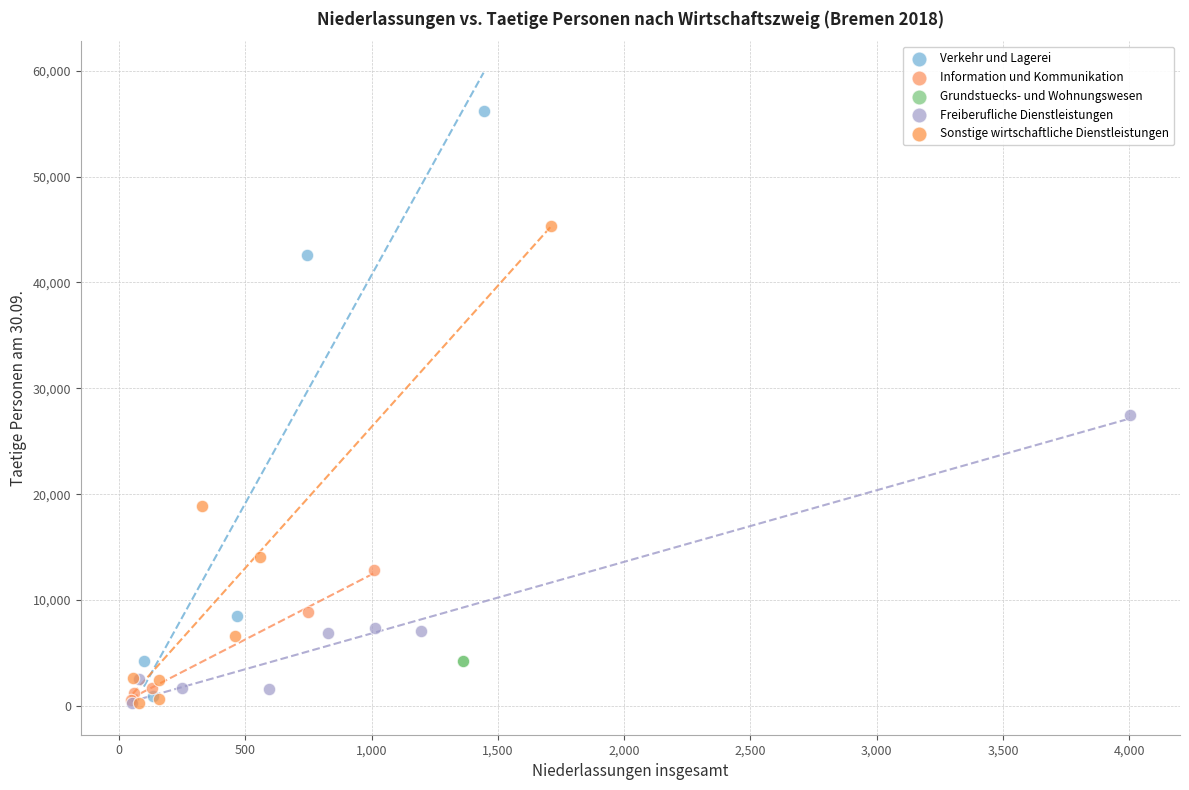

What are all the series names shown in the legend?

Verkehr und Lagerei, Information und Kommunikation, Grundstuecks- und Wohnungswesen, Freiberufliche Dienstleistungen, Sonstige wirtschaftliche Dienstleistungen